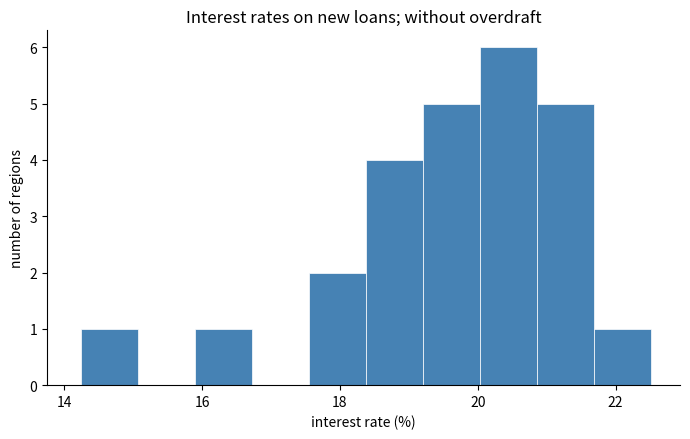

What is the height of the bar covering 18.4 to 19.2 on the x-axis? Neither the bar edges nor the heights are printed on the chart, so give them approximately, as read against the axes.

4